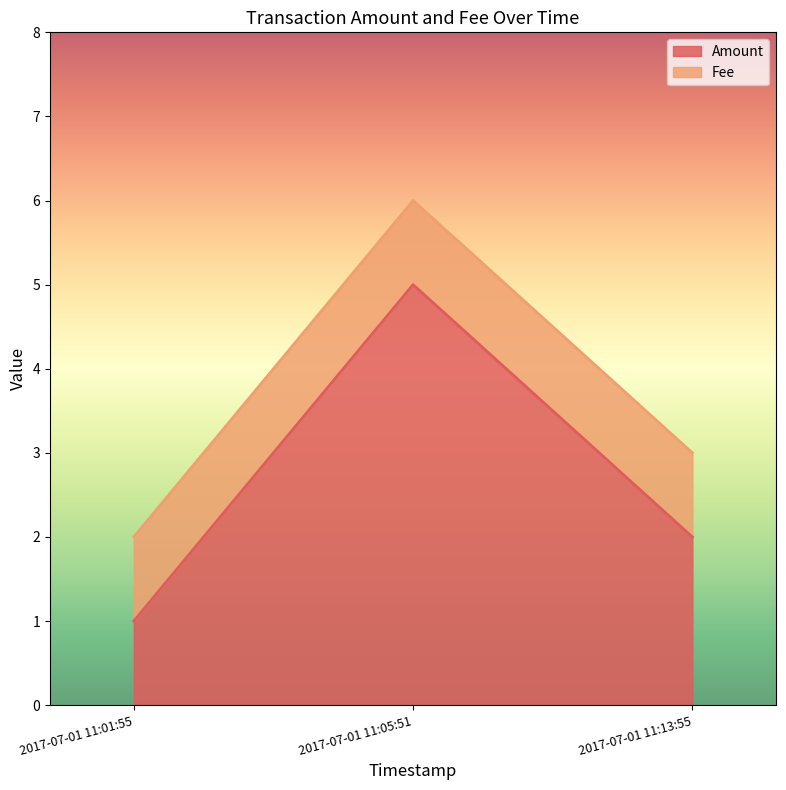

Reading left to right, what are all the values shown in this chart?

Amount: 2017-07-01 11:13:55=2	2017-07-01 11:05:51=5	2017-07-01 11:01:55=1
Fee: 2017-07-01 11:13:55=1	2017-07-01 11:05:51=1	2017-07-01 11:01:55=1